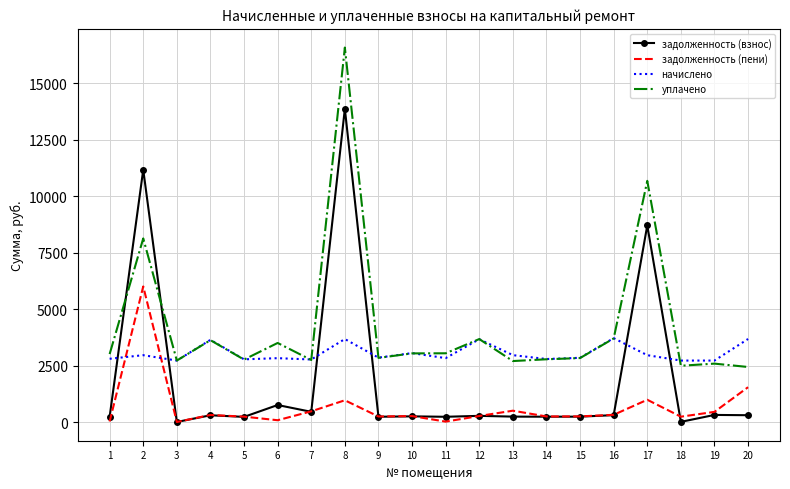

The value of начислено at 13 is 4656.4. True or false?

False